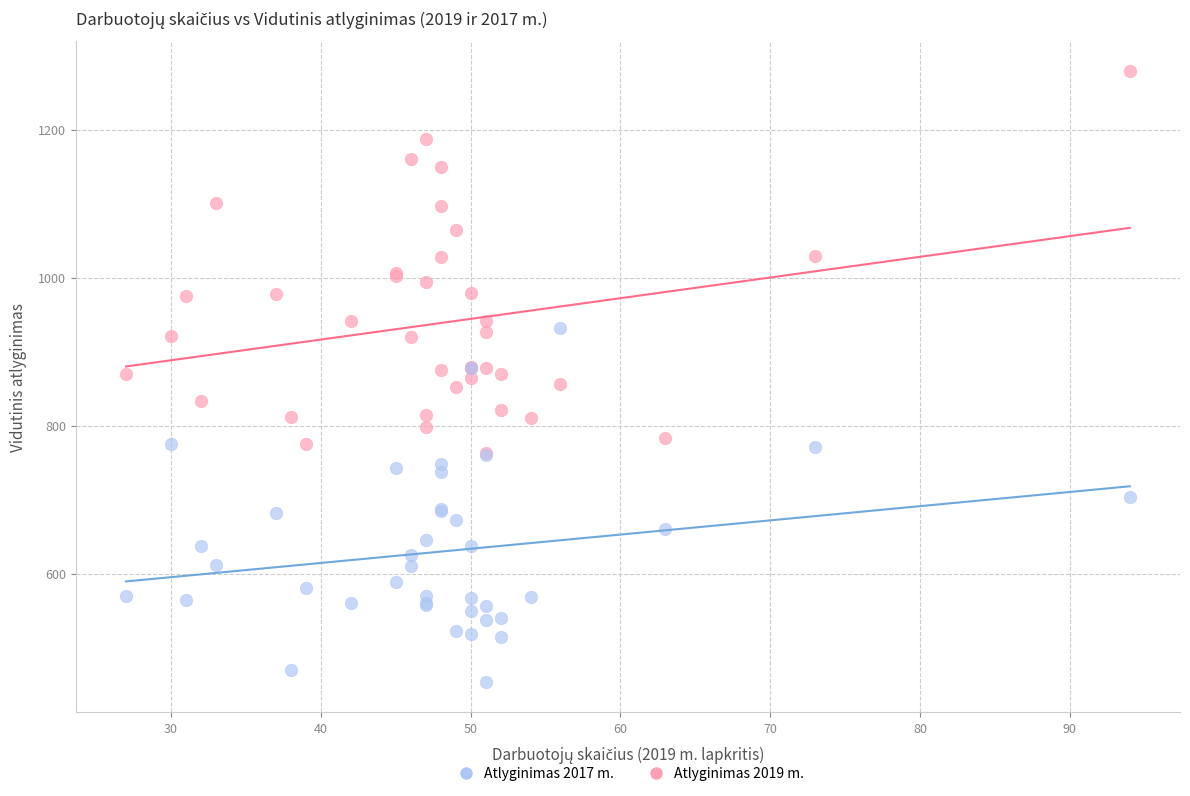

Which series reaches the minimum Y coordinate?

Atlyginimas 2017 m.